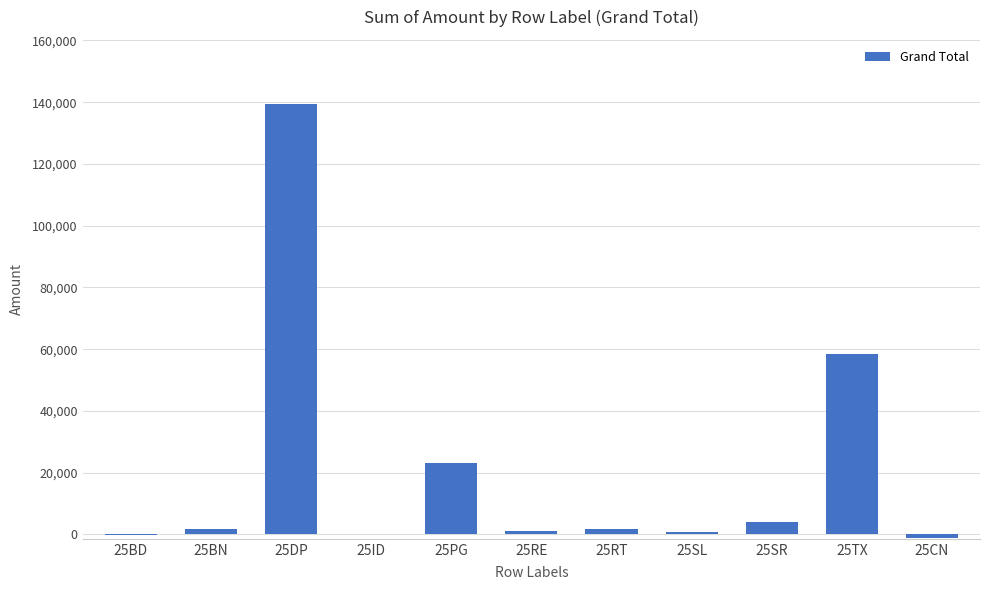

The value at 25TX is 97401. True or false?

False